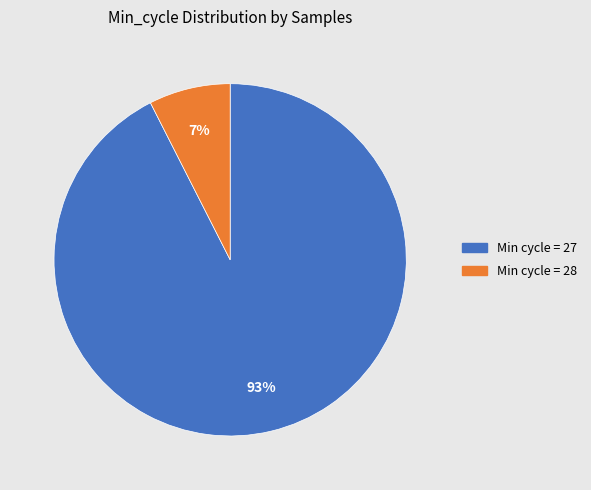

Is there any slice that represents more than half of the pie?

Yes